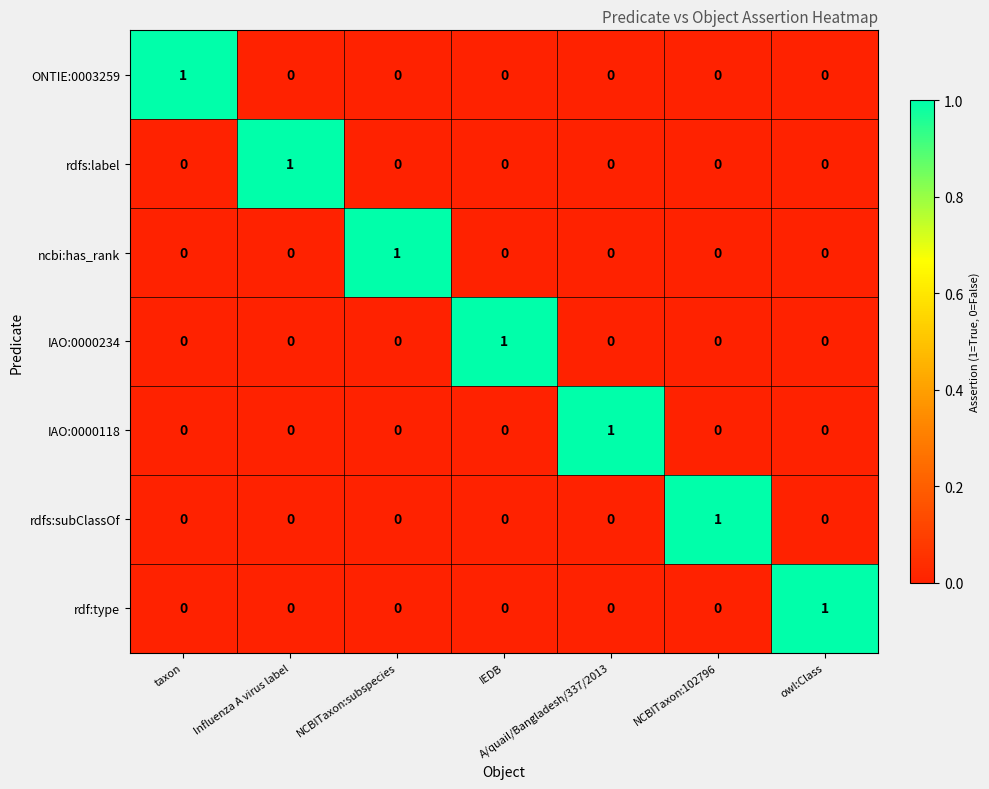

At how many categories does at least one series exceed 0?

7